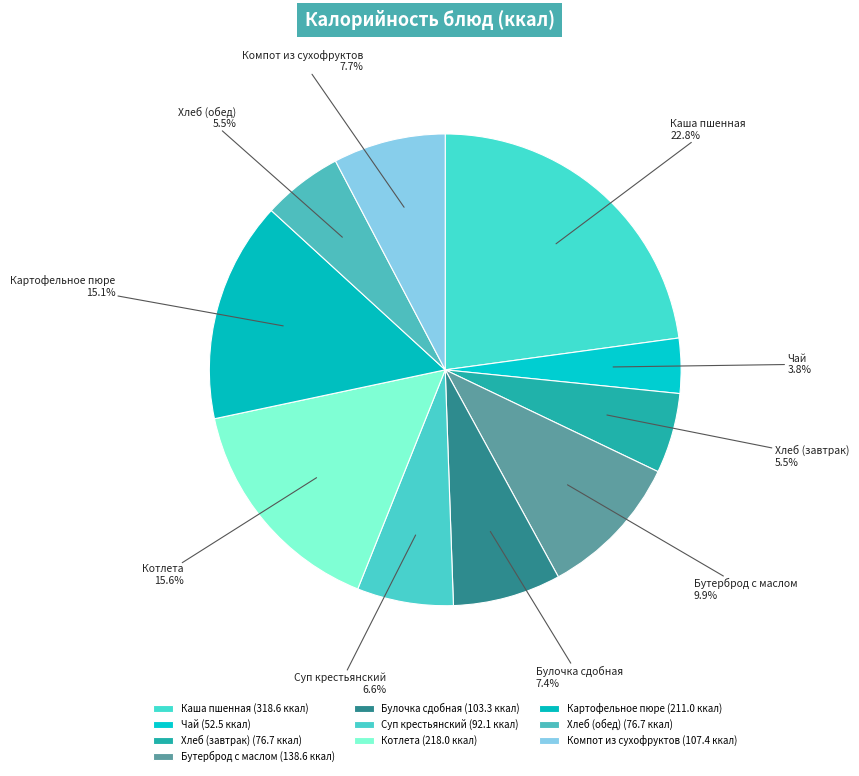

Rank the categories by value from highest to lowest.

Каша пшенная, Котлета, Картофельное пюре, Бутерброд с маслом, Компот из сухофруктов, Булочка сдобная, Суп крестьянский, Хлеб (завтрак), Хлеб (обед), Чай